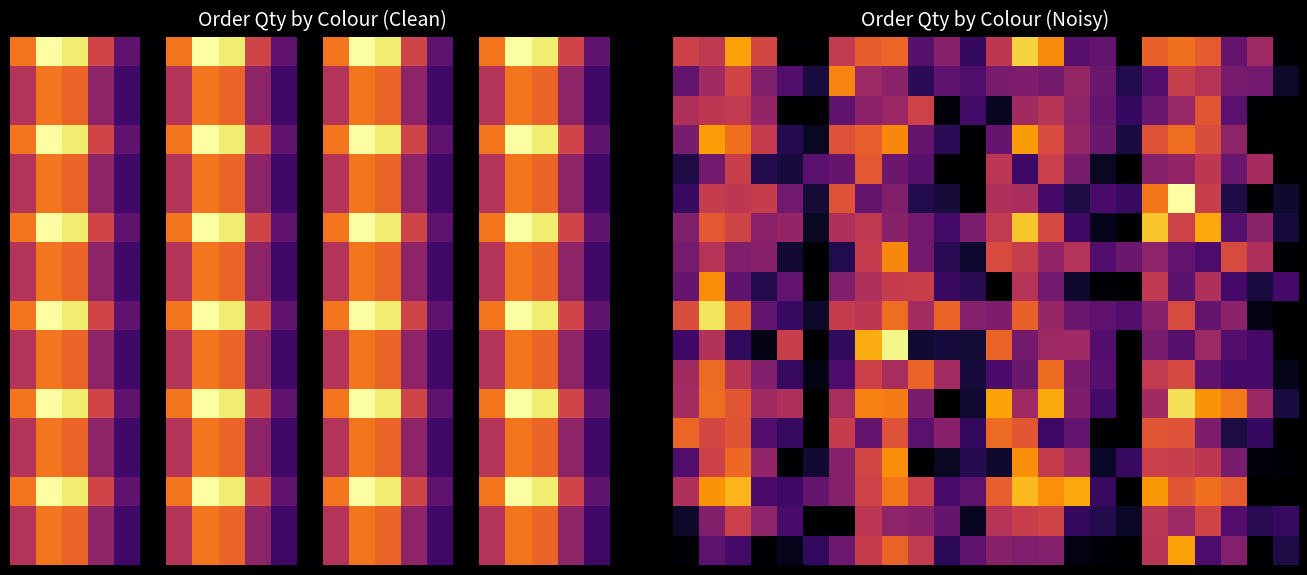

At how many categories does at least one series exceed 169?

23